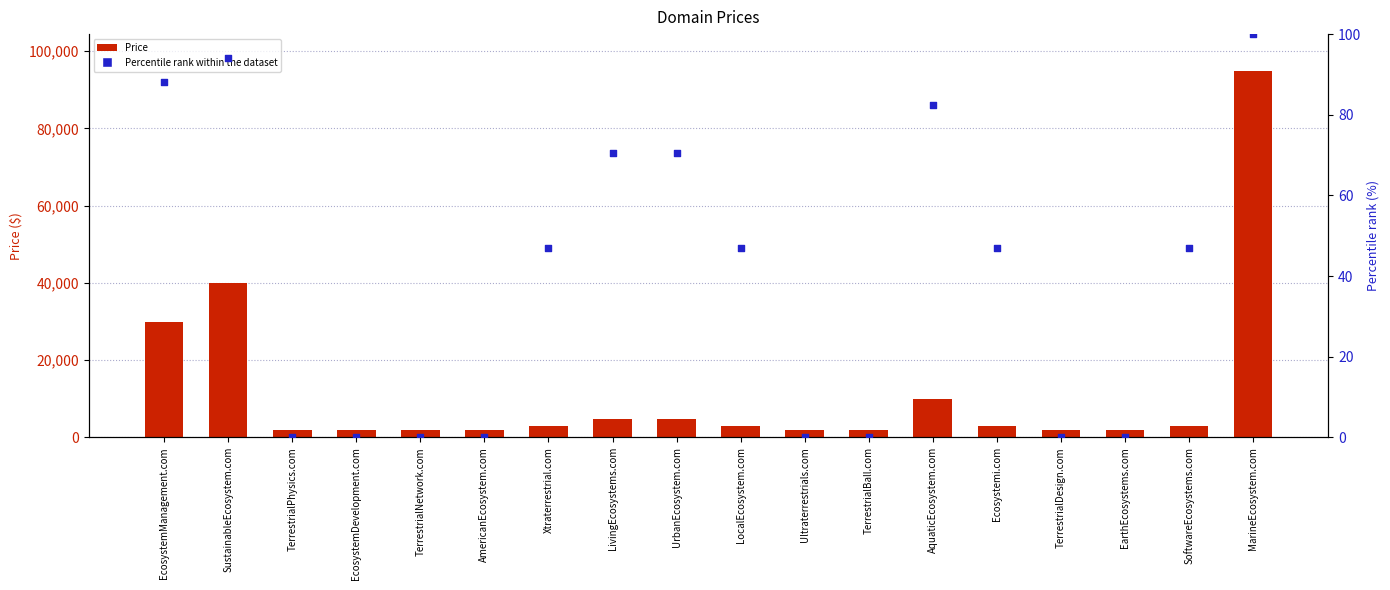

Which series has the largest total across all categories?

Price